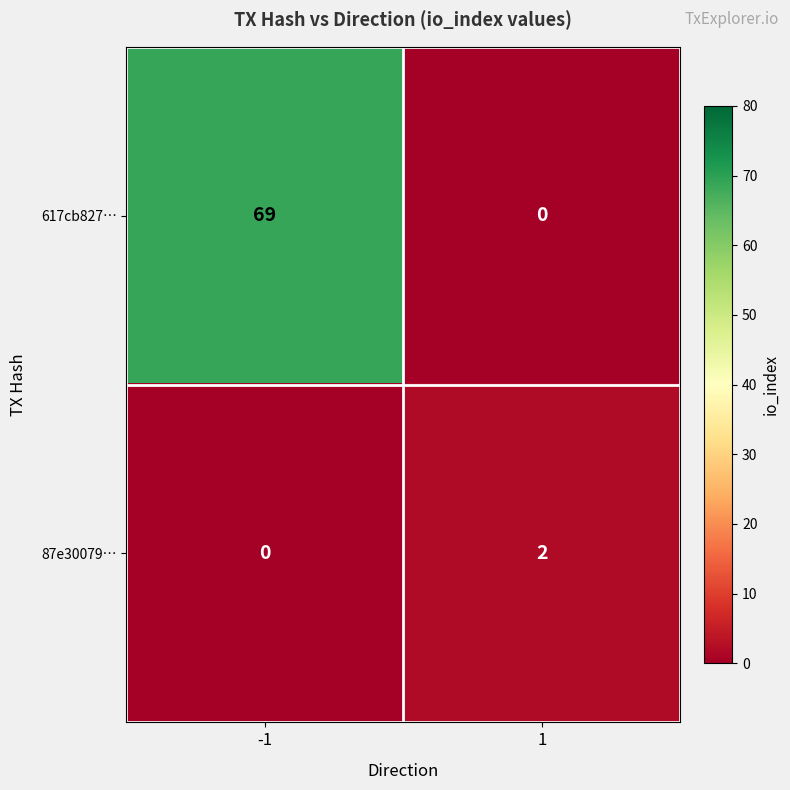

Count the number of data series in this chart.

2